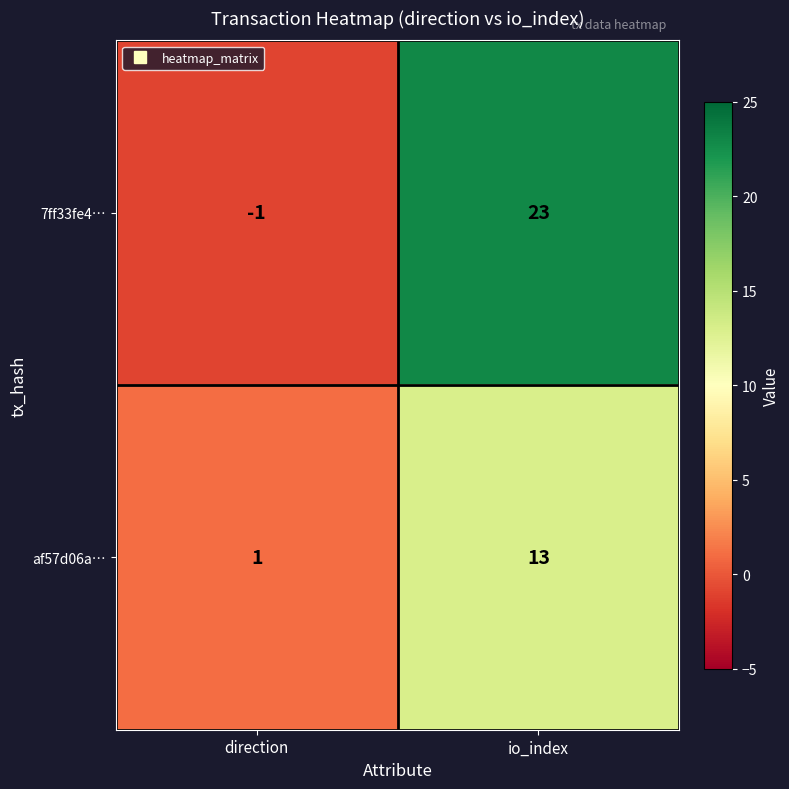

Where is af57d06a… nearest to the value 7?

direction